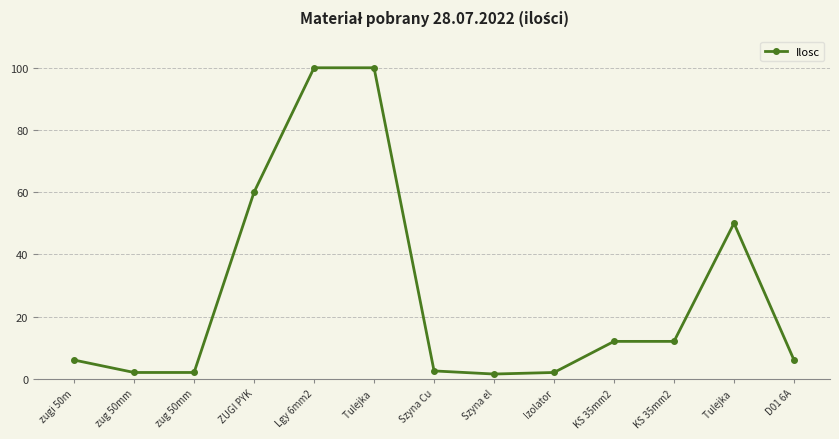

What is the approximate value at Szyna el?

1.5